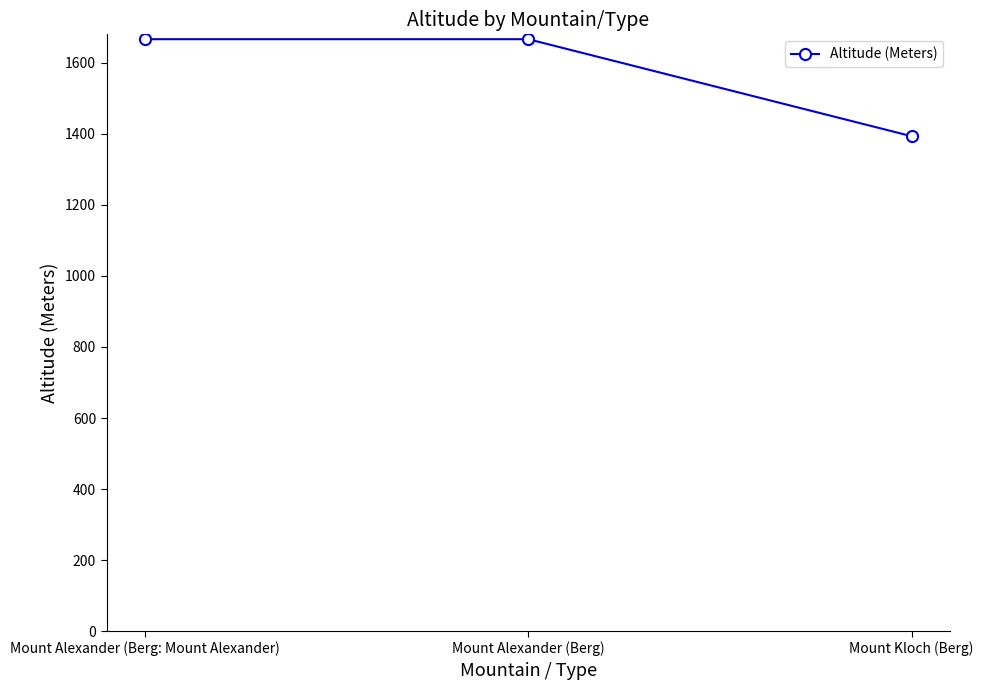

What is the greatest value displayed?

1666